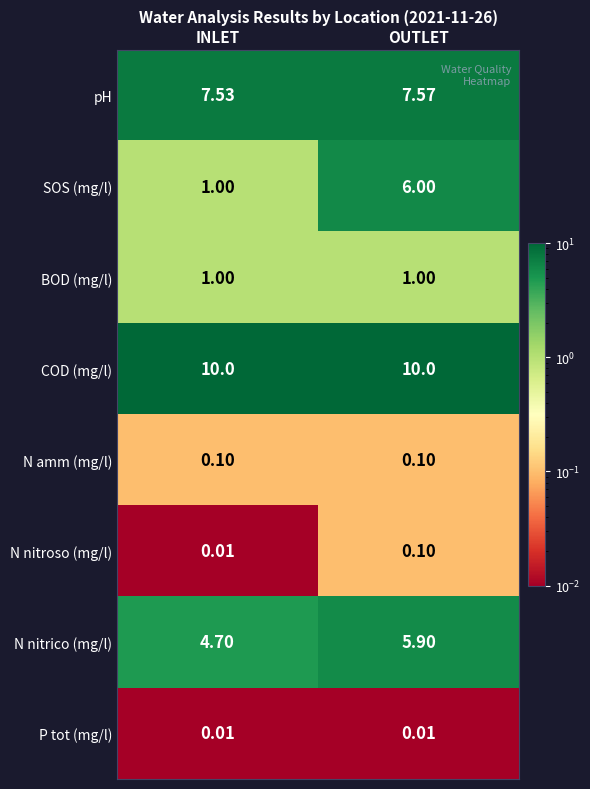

What is the spread (max minus min) of values at INLET?

10.0